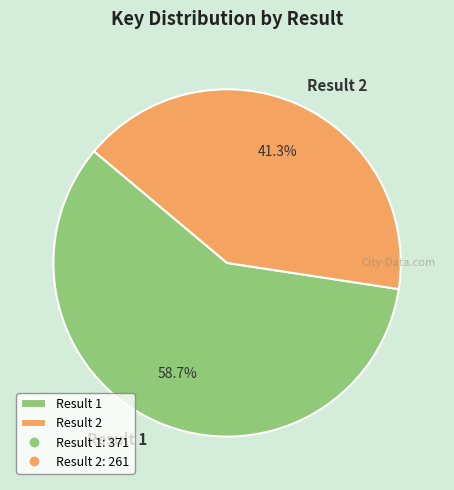

Is Result 2 the majority of the pie?

No